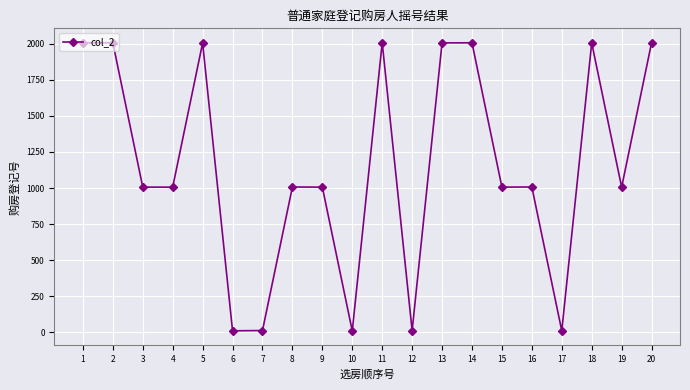

What is the average value?

1157.6